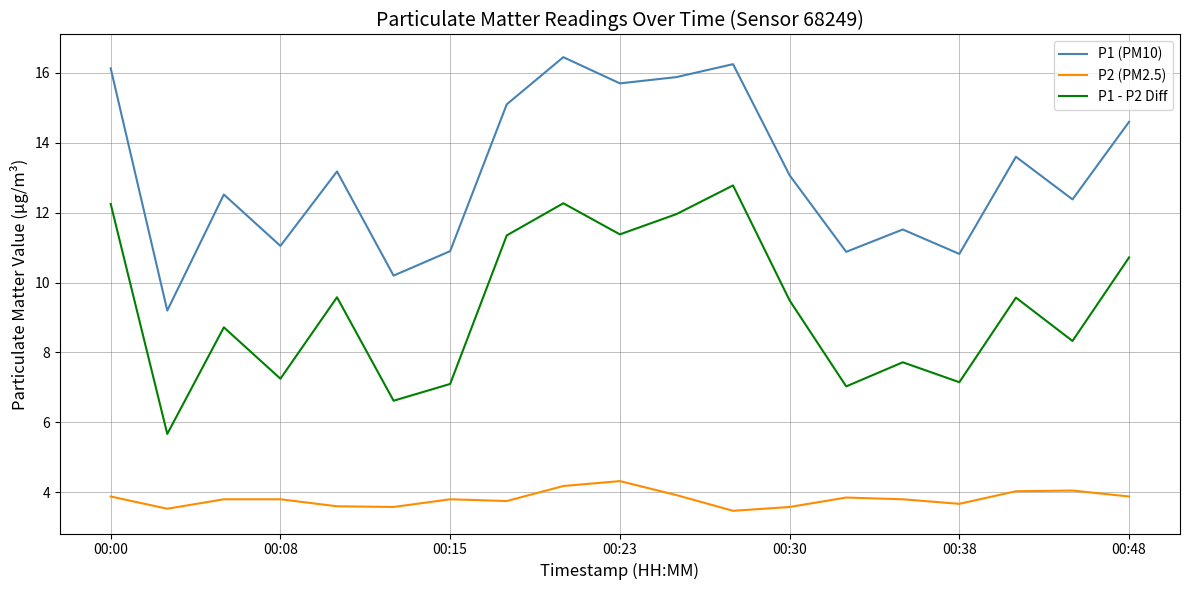

What is the minimum value shown in the chart?

3.5